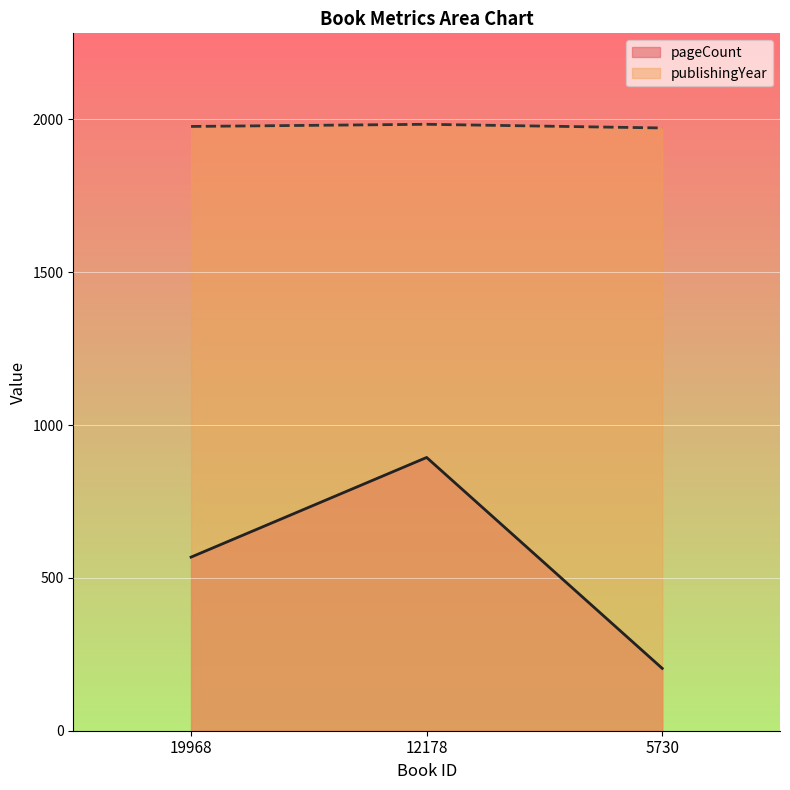

Which category has the highest value across all series?

12178